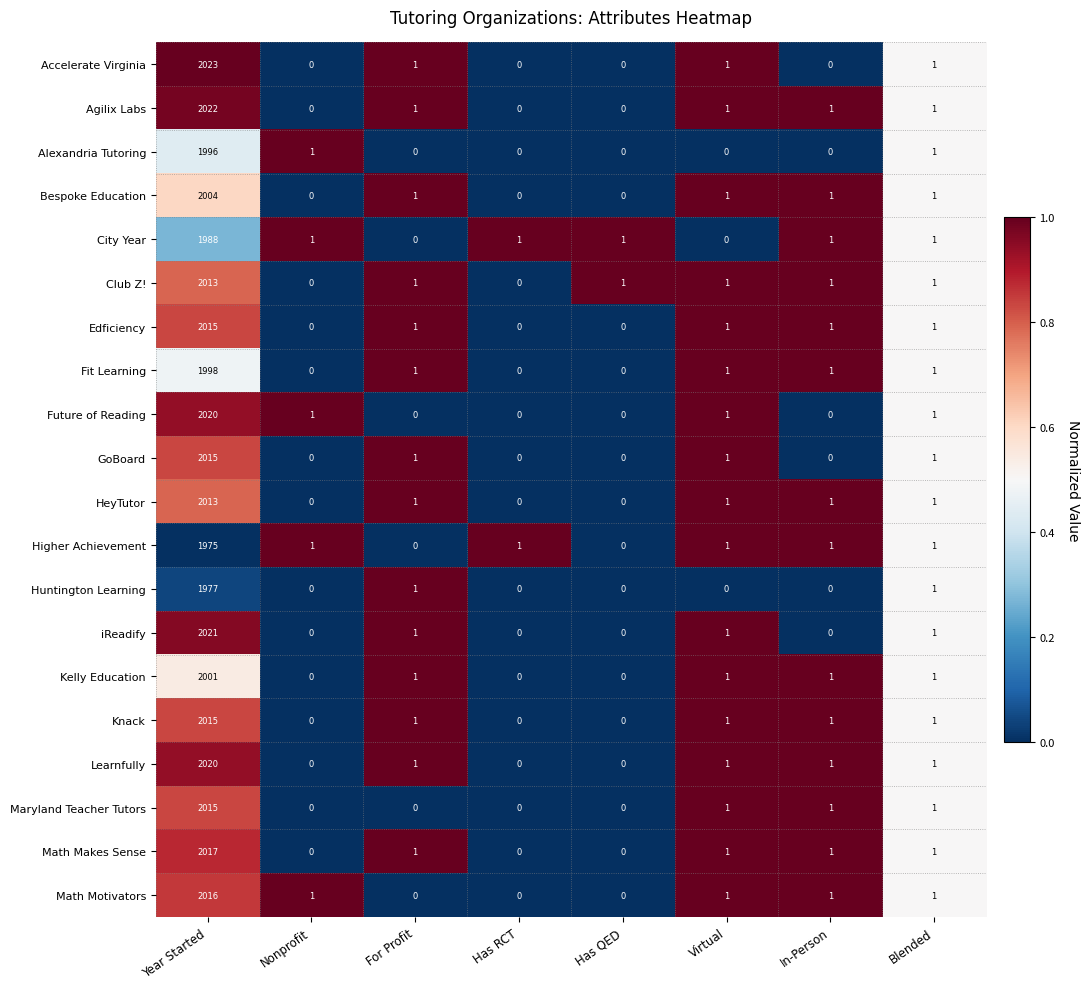

How many values in Huntington Learning are above zero?

3